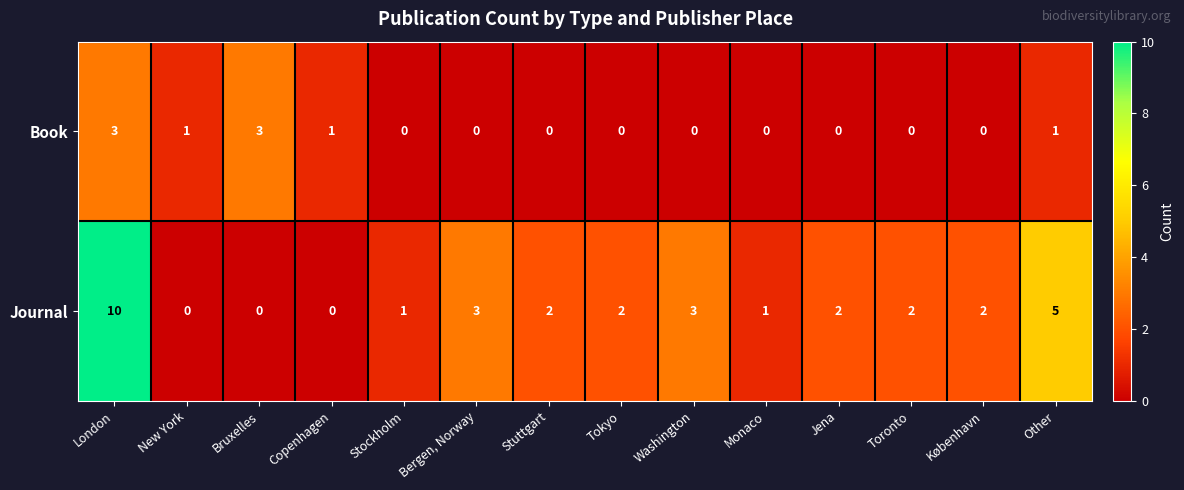

Which series changed the most between Bruxelles and Monaco?

Book